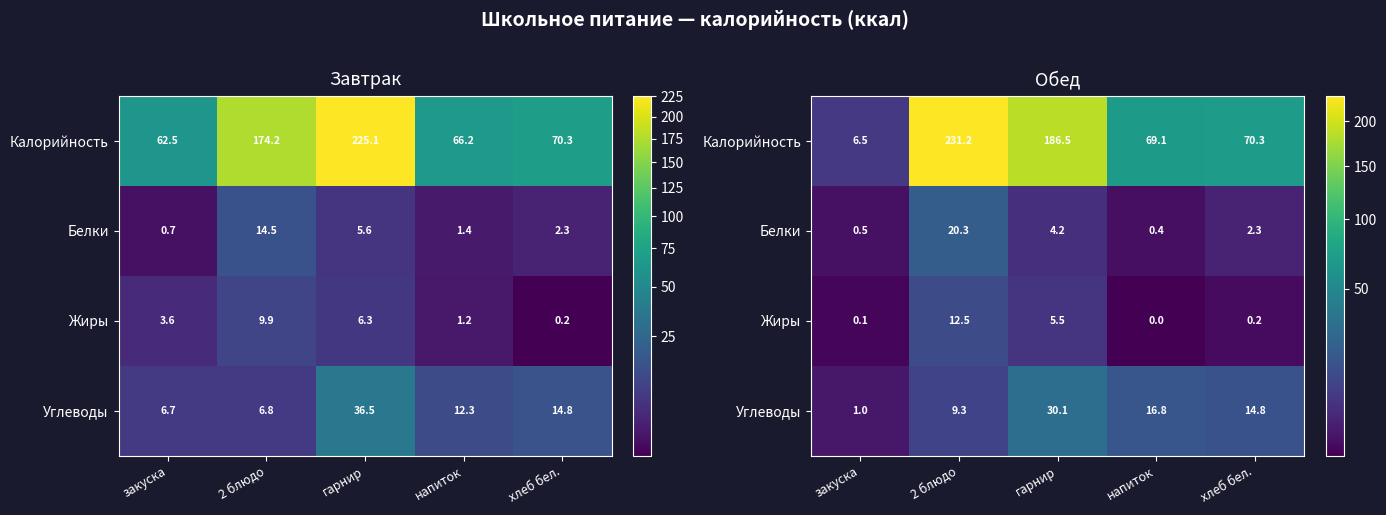

Which series has the largest total across all categories?

Калорийность